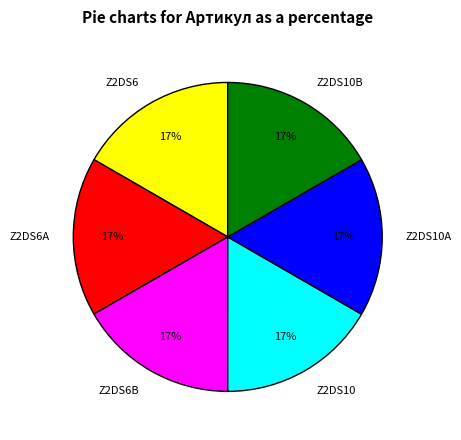

What is the ratio of the value at Z2DS10 to the value at Z2DS6B?

1.0